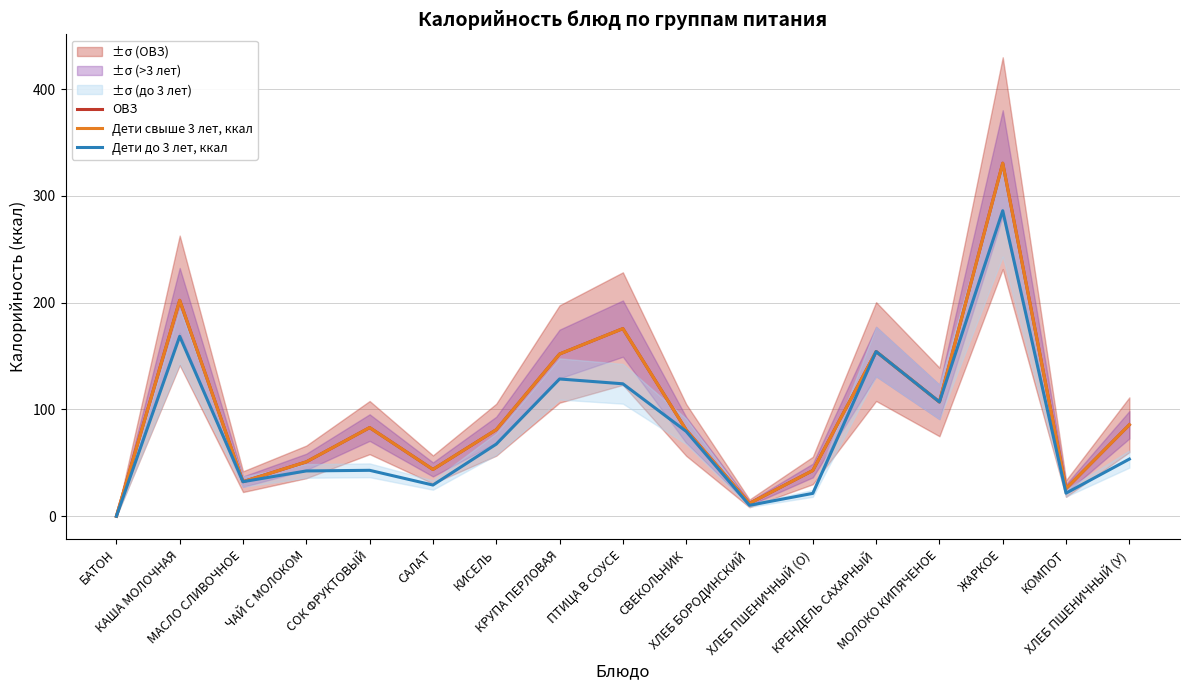

How many categories are shown in the chart?

17